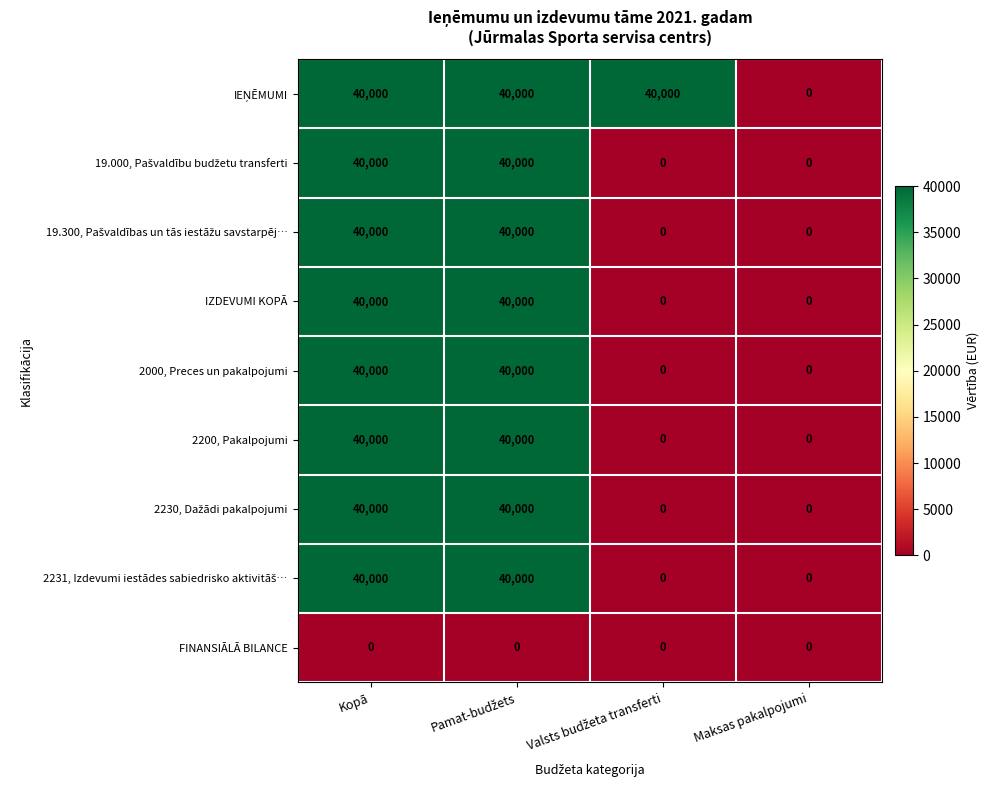

Count the 2200, Pakalpojumi values in the range 0 to 40000.

4